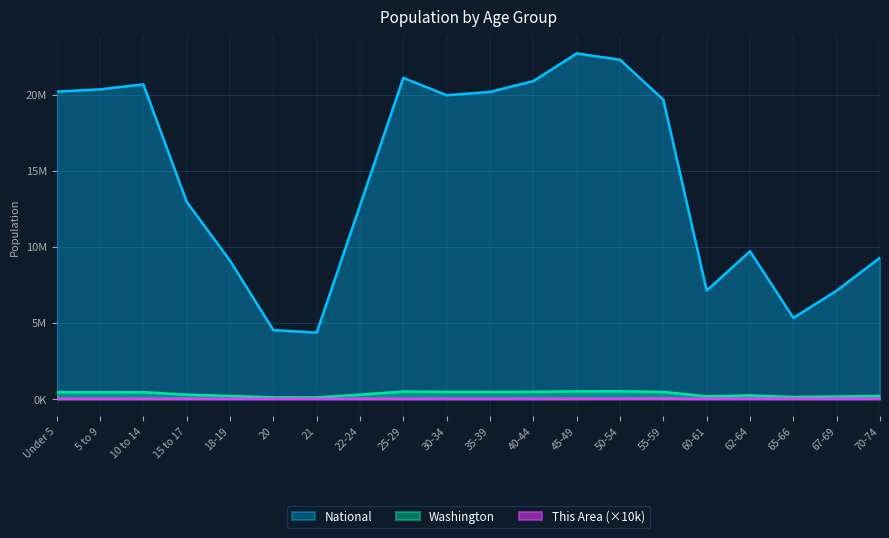

What is the total value across all series at 60-61?

7.3